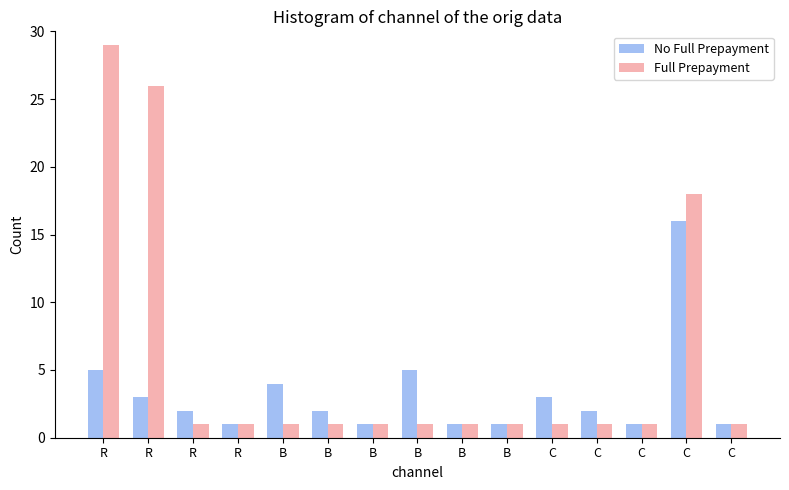

What are all the series names shown in the legend?

No Full Prepayment, Full Prepayment